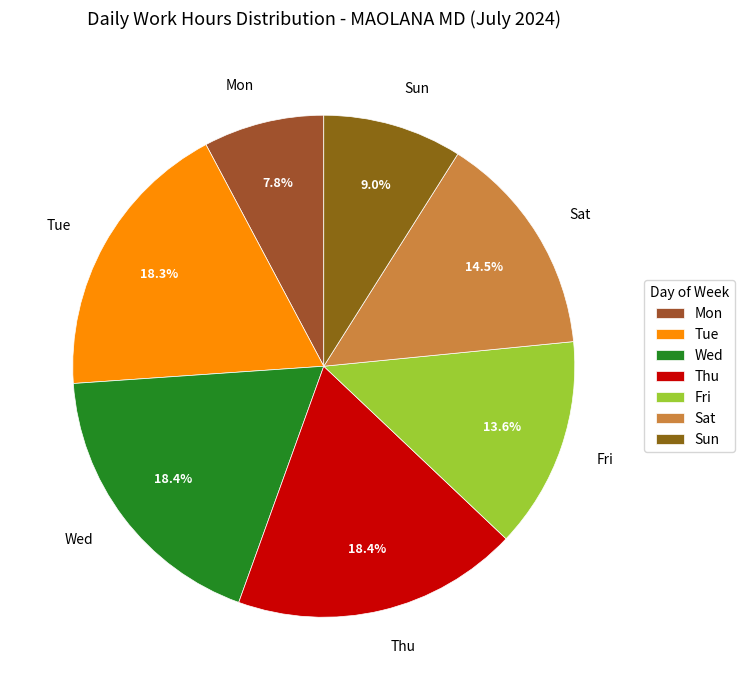

Does Thu account for over 50% of the chart?

No